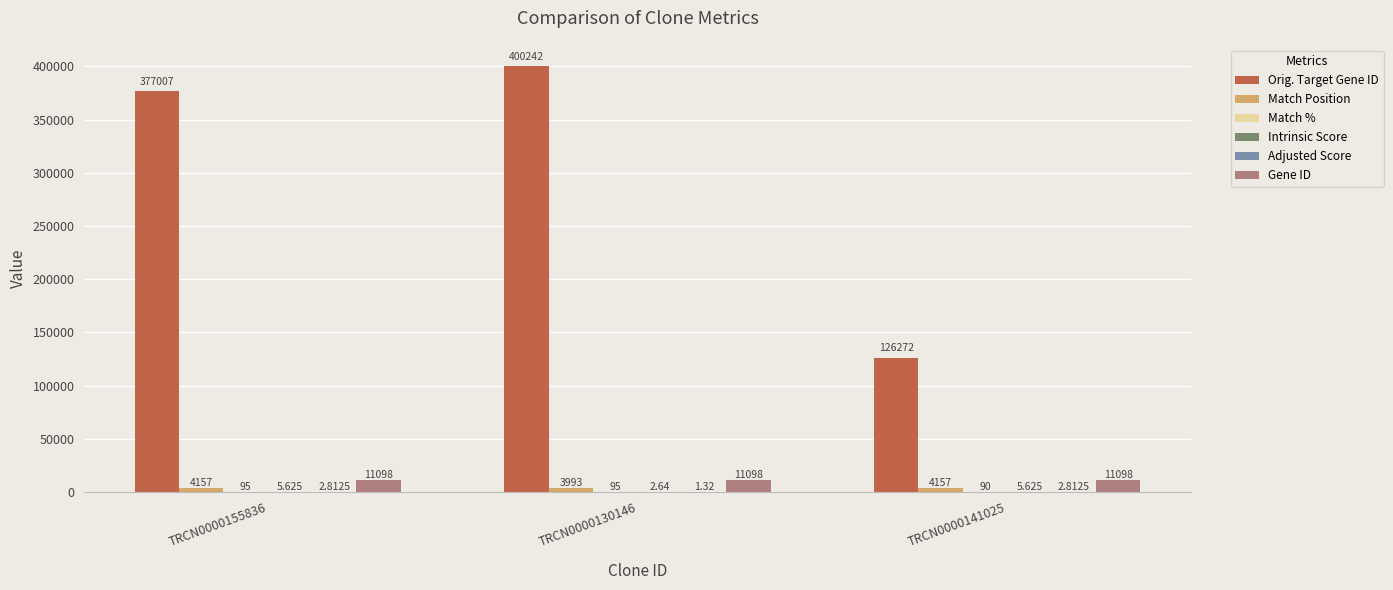

Which series changed the most between TRCN0000155836 and TRCN0000141025?

Orig. Target Gene ID